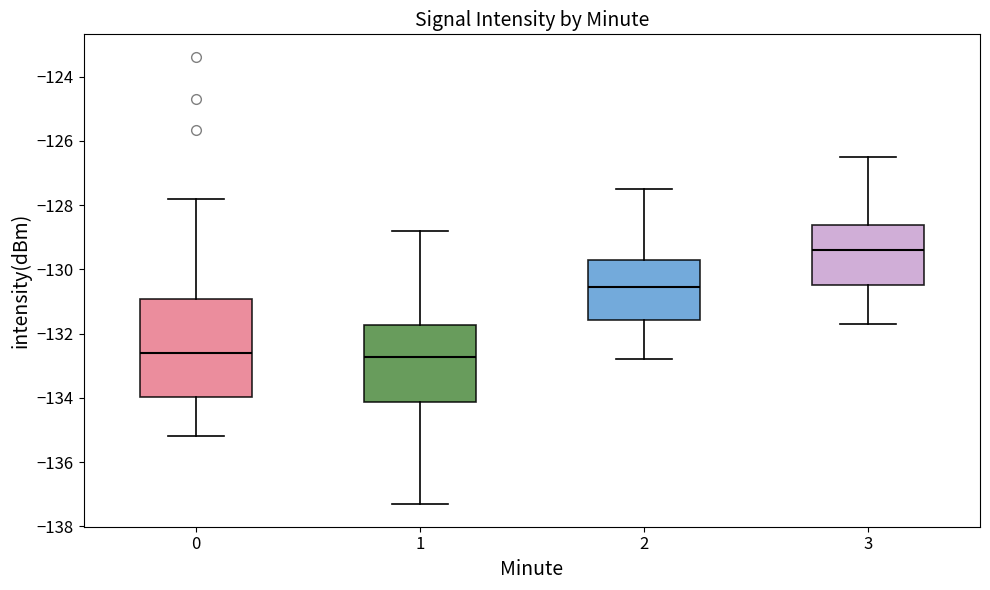

Reading left to right, read every box against the y-axis: the position of its median line, the range the box covers, and the ends of its whiskers. The values are not printed on the chart, so give them approximately, as read against the axis.

0: median -132.6, box -134.0 to -131.0, whiskers -135.2 to -127.8
1: median -132.8, box -134.2 to -131.8, whiskers -137.4 to -128.8
2: median -130.6, box -131.6 to -129.8, whiskers -132.8 to -127.4
3: median -129.4, box -130.4 to -128.6, whiskers -131.6 to -126.4